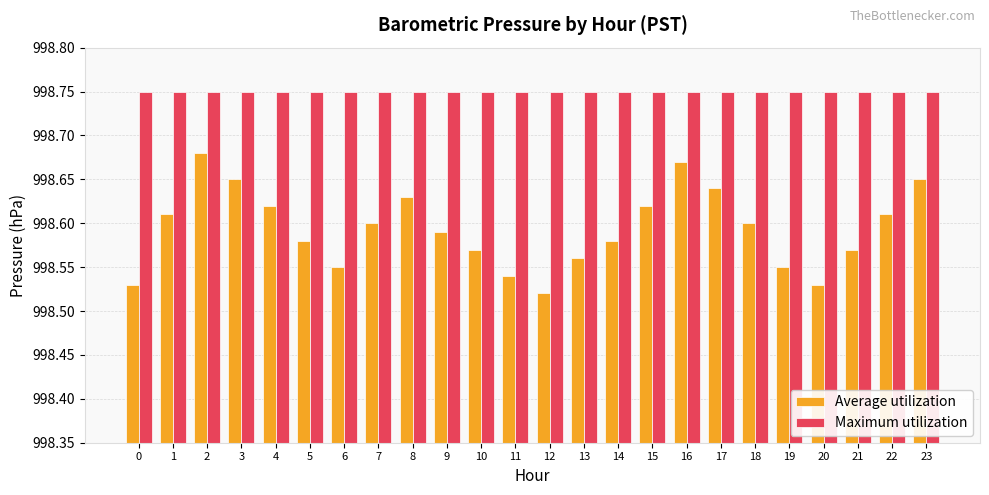

What is the total value across all series at 20?

1997.3